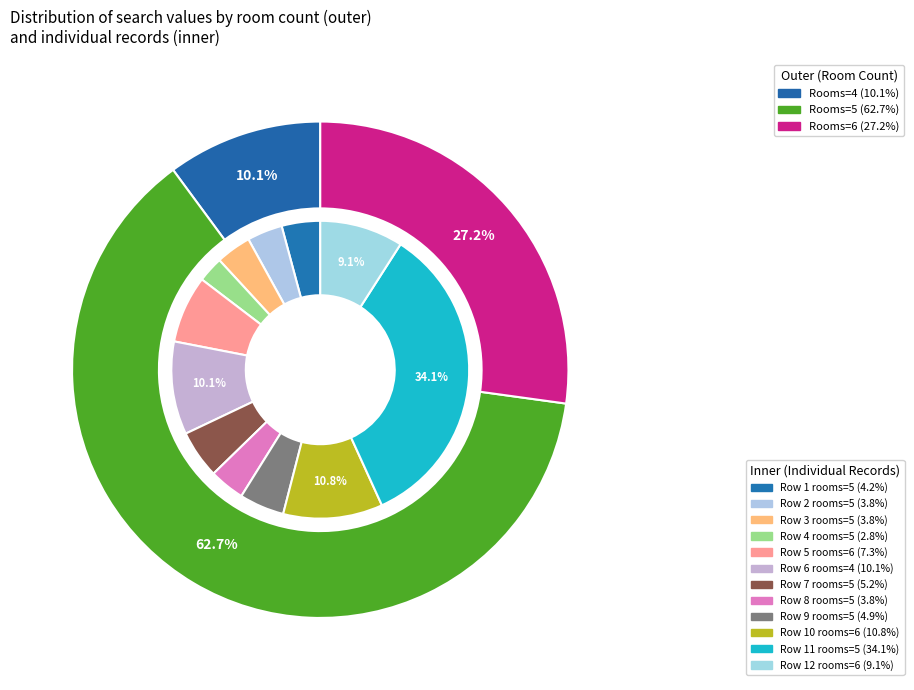

What is the change in value from 5 to 6?

+75